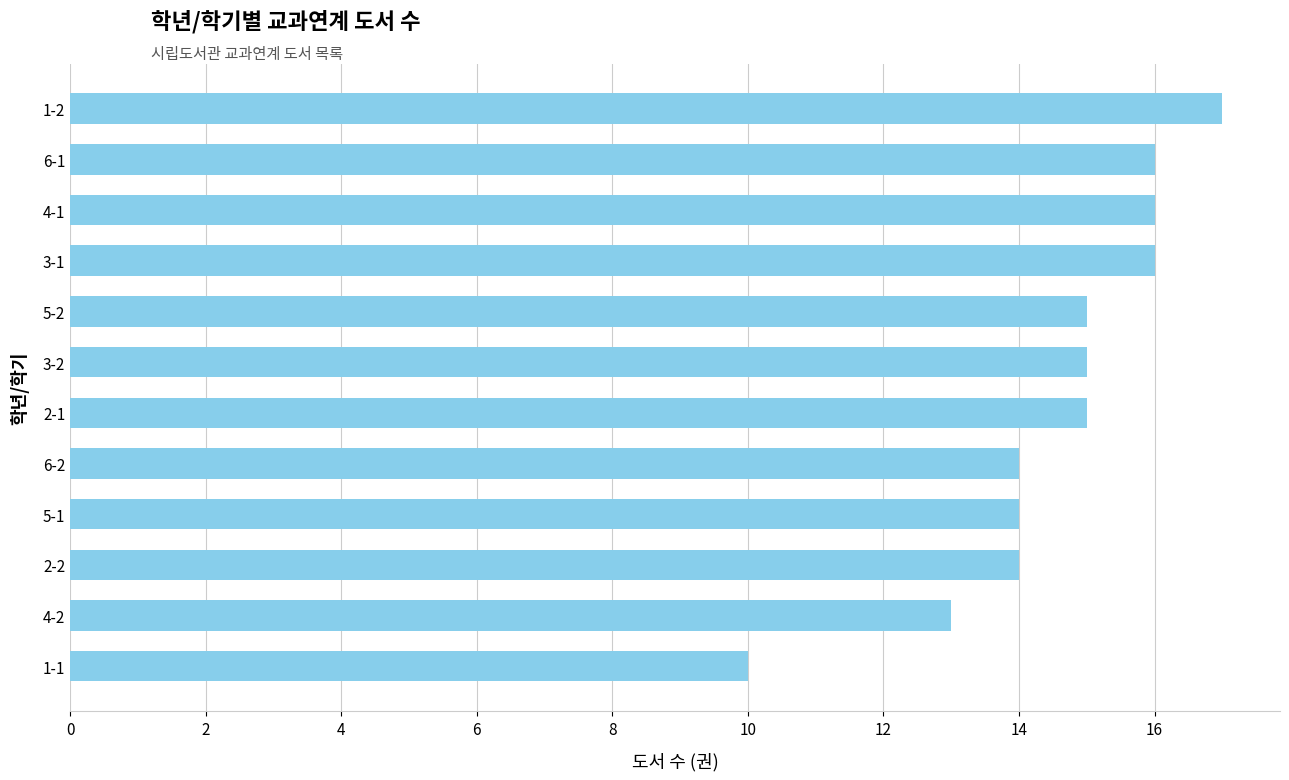

Is it true that the value at 3-1 is 11?

False